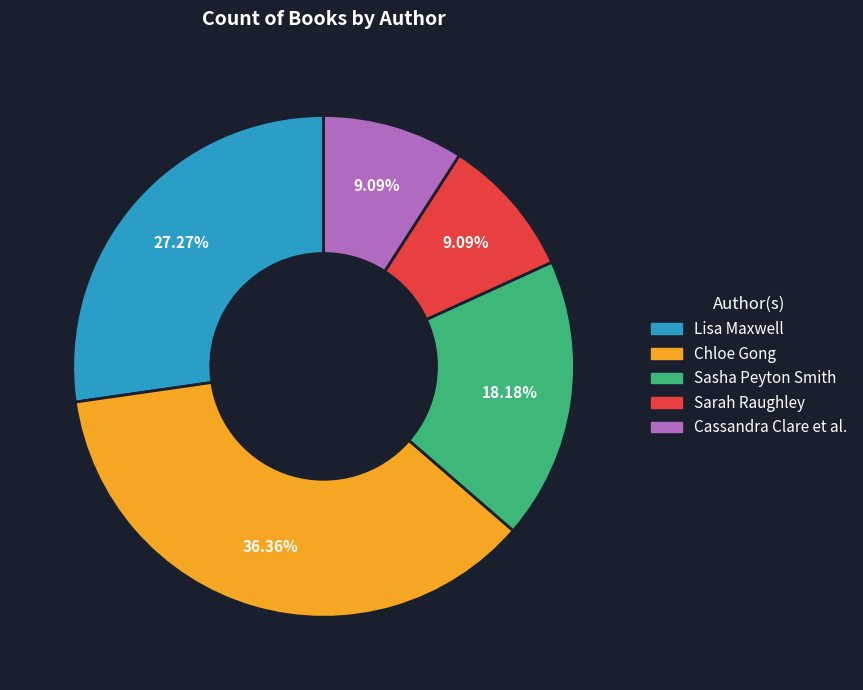

Is the sum of Sasha Peyton Smith and Sarah Raughley greater than half?

No